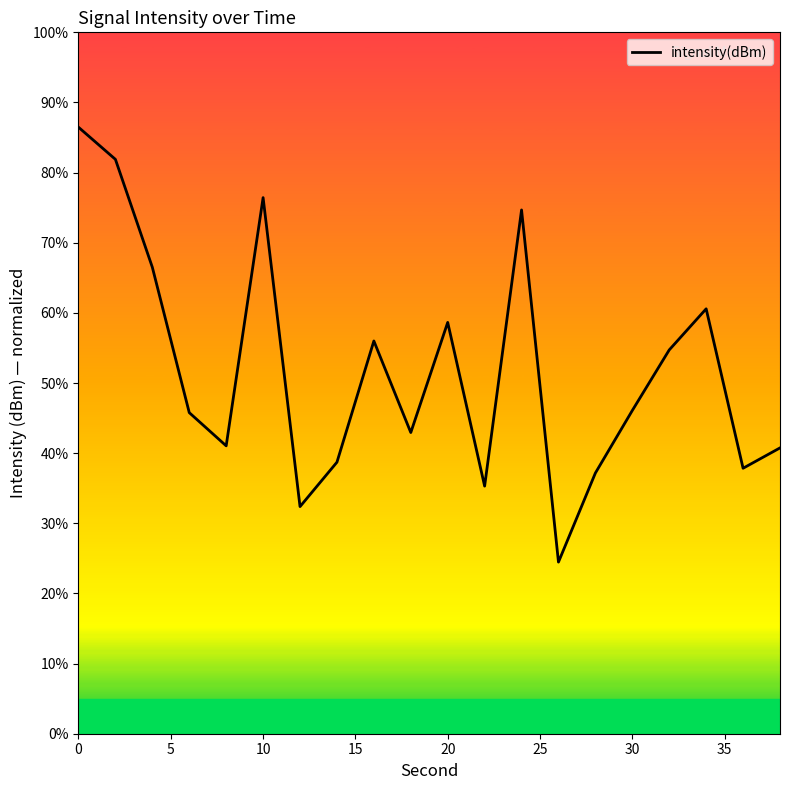

Does the chart display data point markers on the line(s)?

No